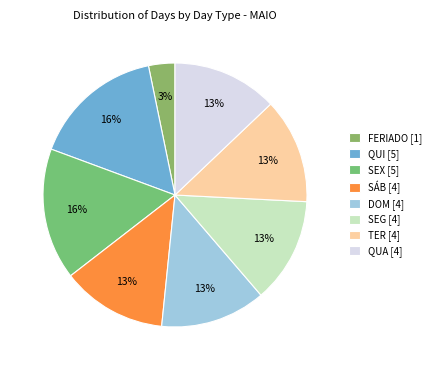

To the nearest percent, what portion does FERIADO [1] represent?

3%